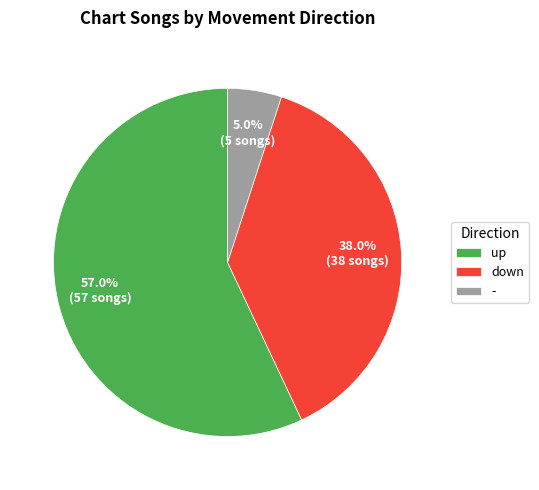

Is the sum of - and down greater than half?

No